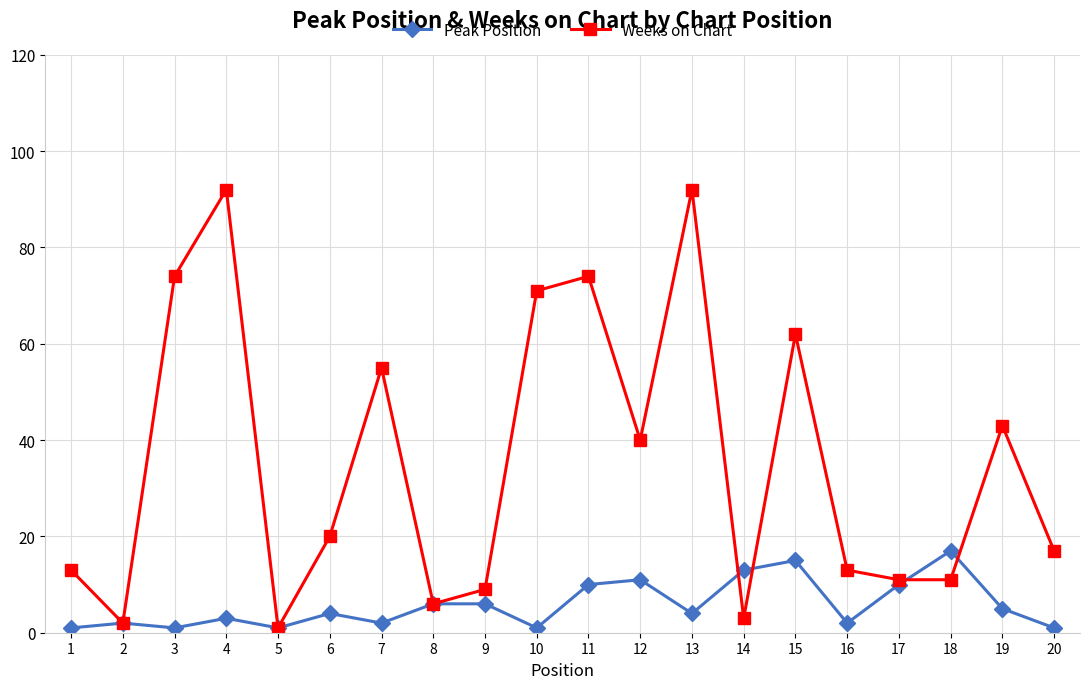

Reading left to right, extract all data points from this chart.

Peak Position: 1=1	2=2	3=1	4=3	5=1	6=4	7=2	8=6	9=6	10=1	11=10	12=11	13=4	14=13	15=15	16=2	17=10	18=17	19=5	20=1
Weeks on Chart: 1=13	2=2	3=74	4=92	5=1	6=20	7=55	8=6	9=9	10=71	11=74	12=40	13=92	14=3	15=62	16=13	17=11	18=11	19=43	20=17